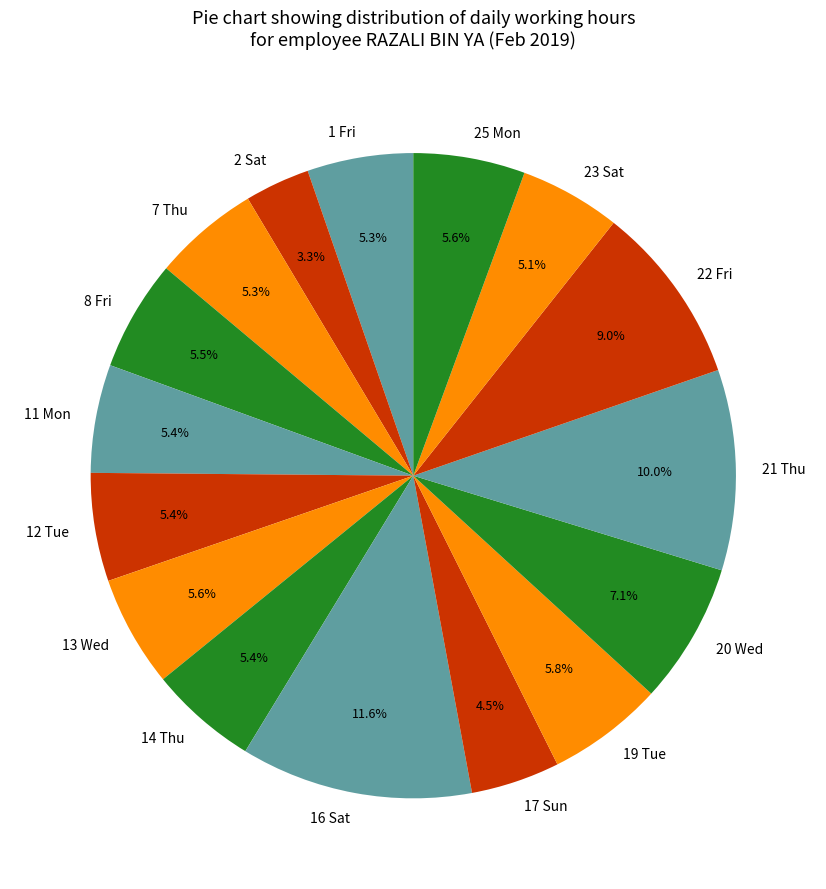

Which category has the biggest portion of the pie?

16 Sat